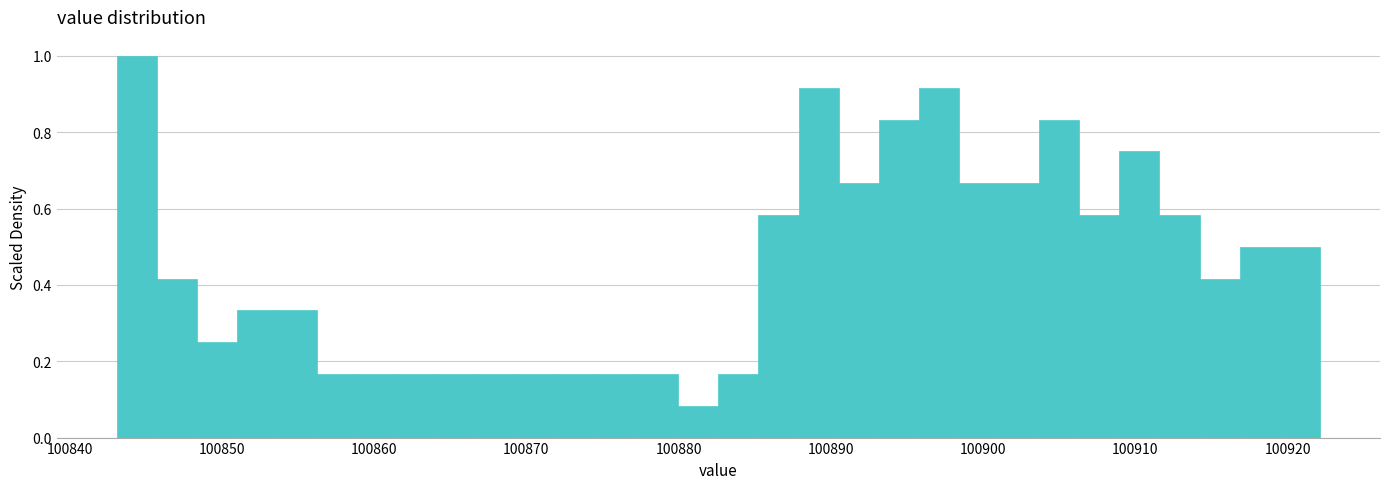

Around what value on the x-axis is the tallest bar? Give the approximate position of its centre, as read against the axis.

100844